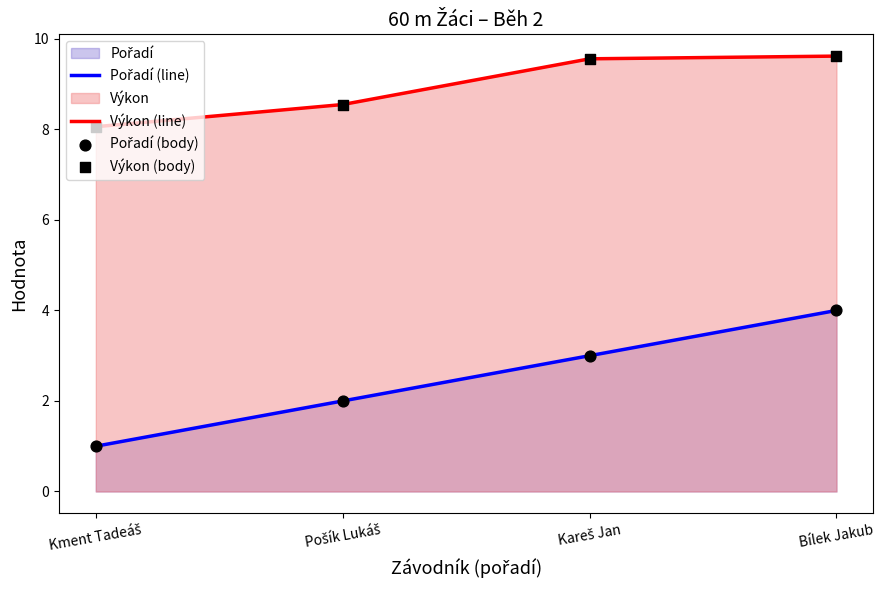

At which category is the sum across all series the highest?

Bílek Jakub